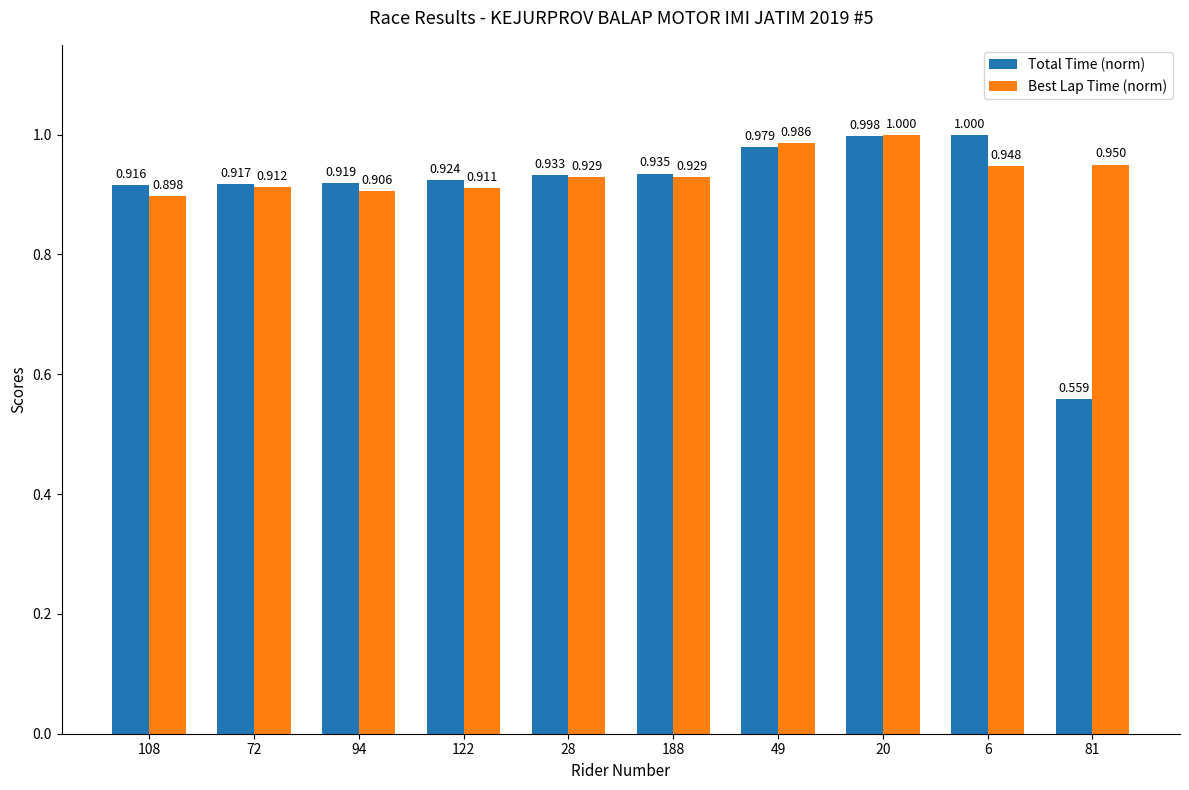

At which category is the sum across all series the highest?

20